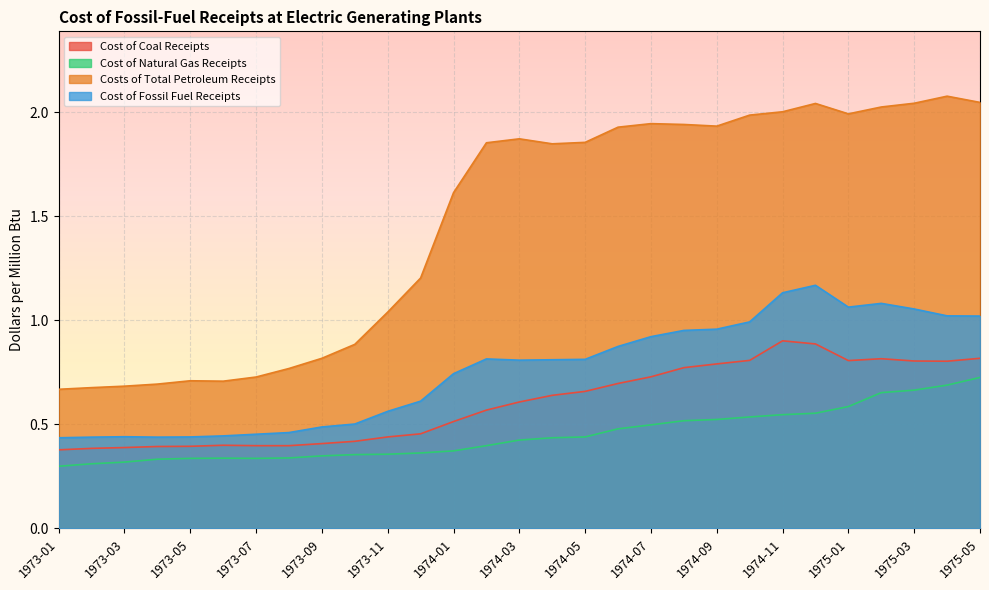

What is the label of the 3rd point from the right?

1975-03